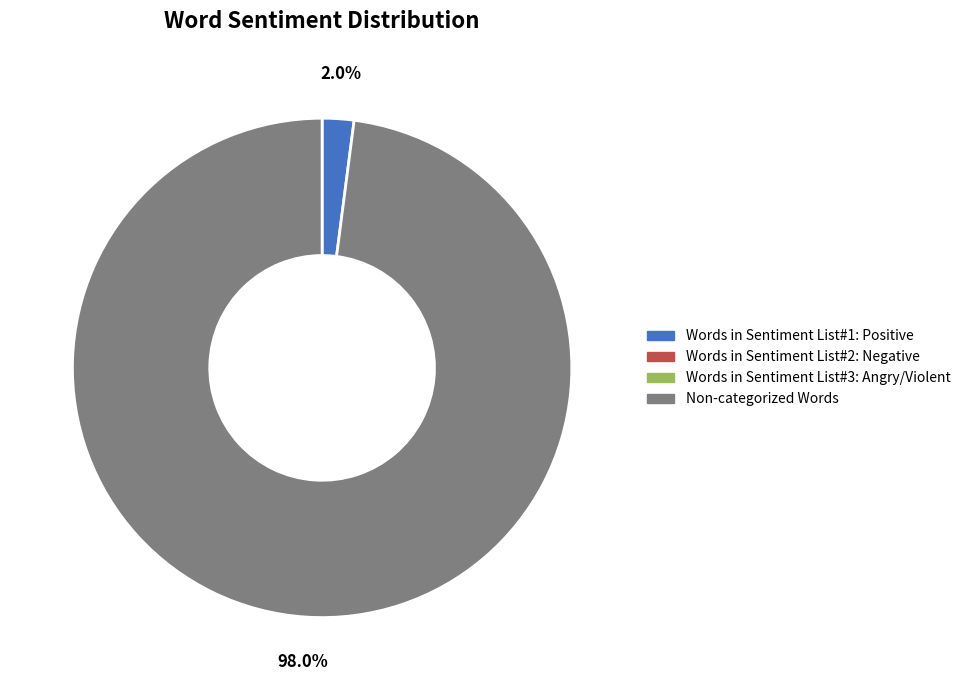

Does any single category account for the majority?

Yes